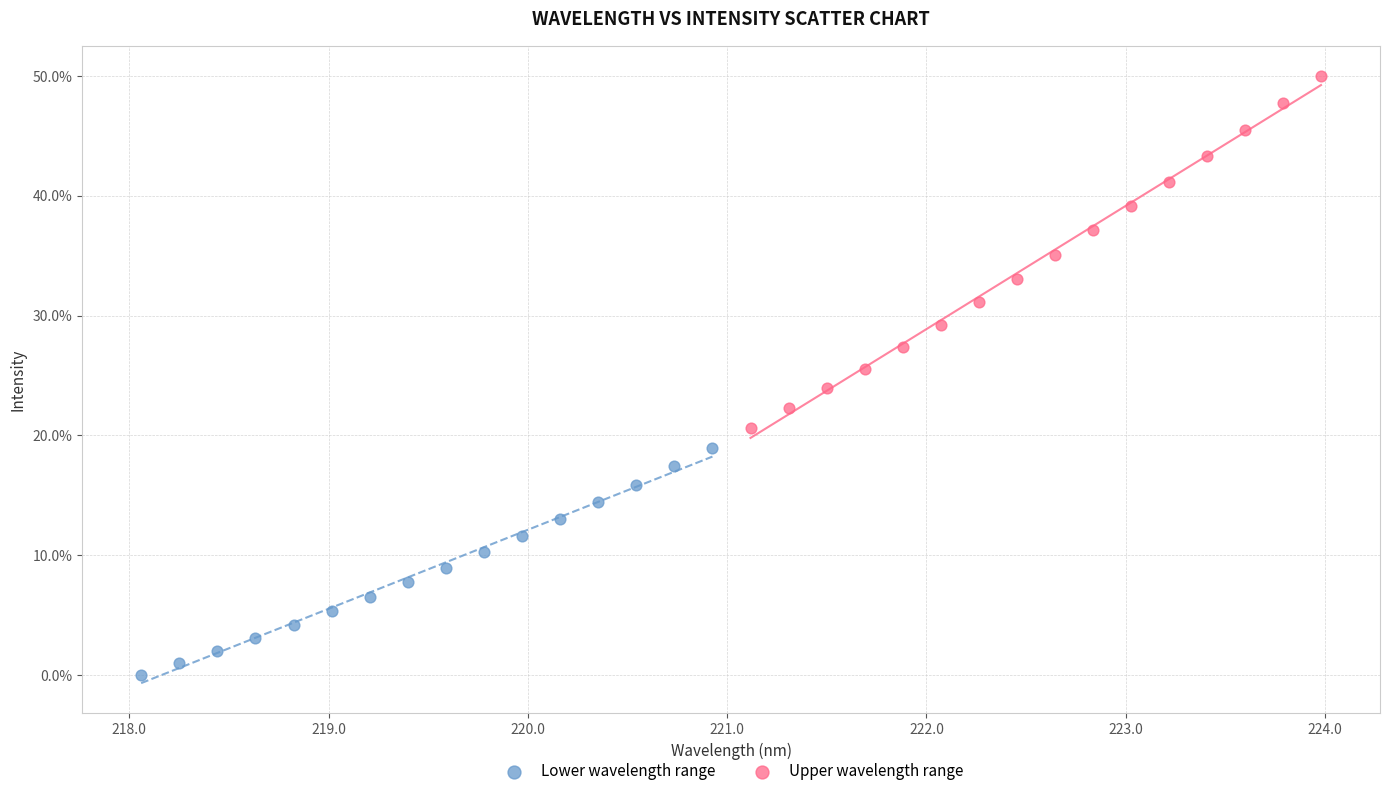

Which series reaches the minimum Y coordinate?

Lower wavelength range